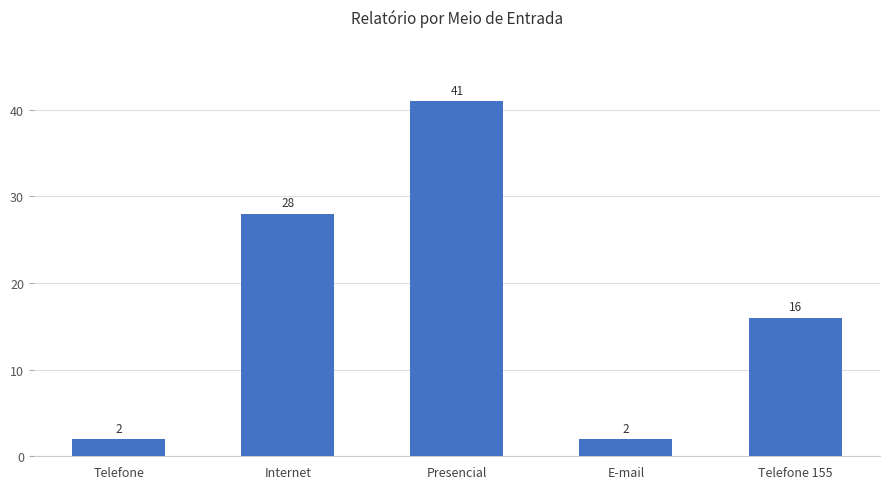

What is the average value?

18